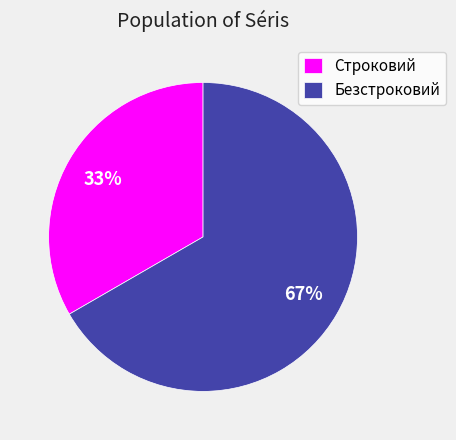

Combined, do Безстроковий and Строковий account for over 50%?

Yes